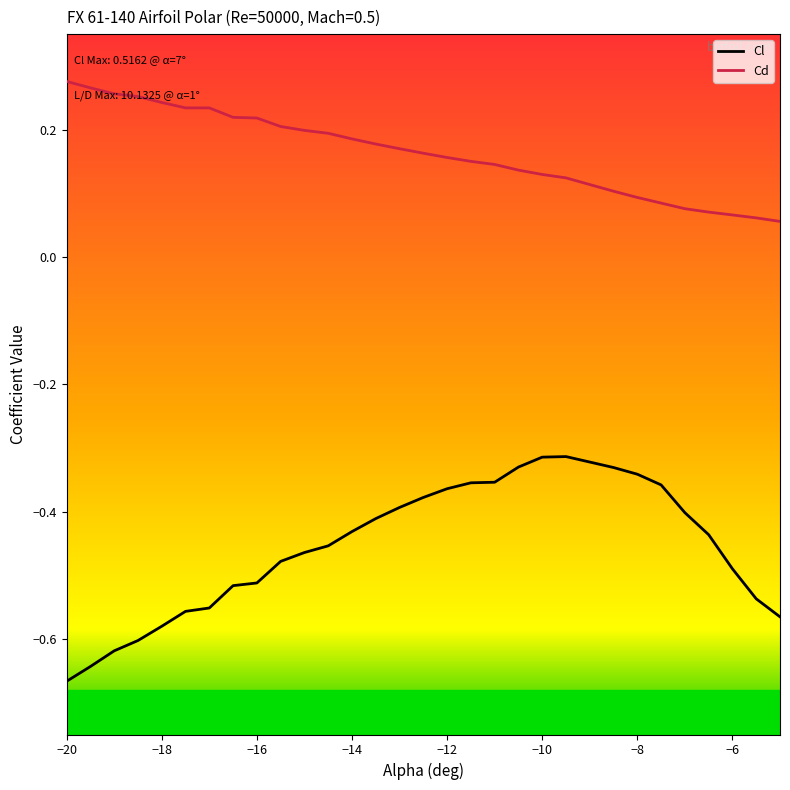

True or false: Cd has more than 0 points higher than both neighbors.

False